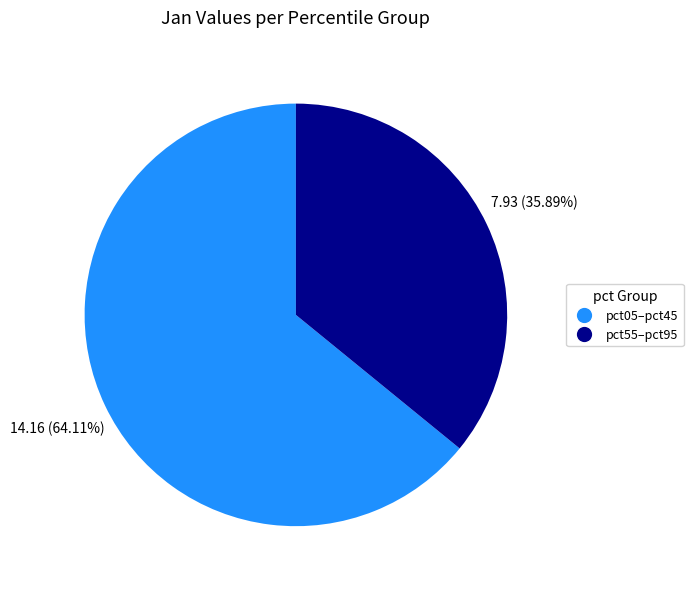

Which slice is the largest?

pct05–pct45